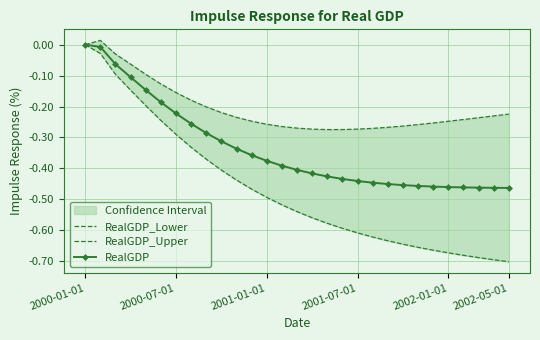

Is it true that RealGDP equals -0.1 at 2001-01-01?

False